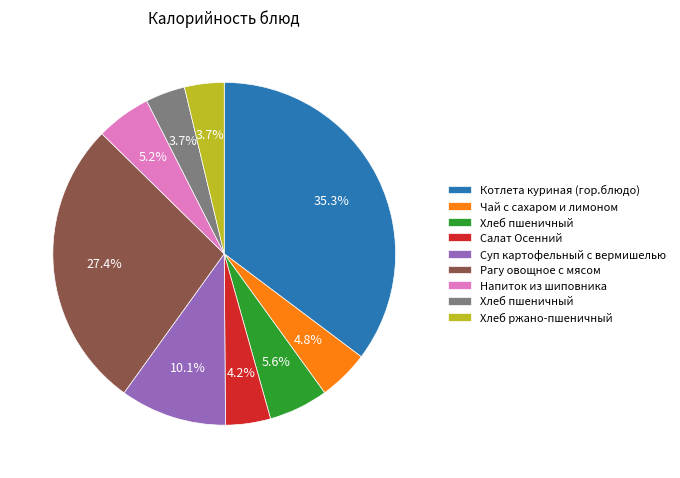

Does any single category account for the majority?

No